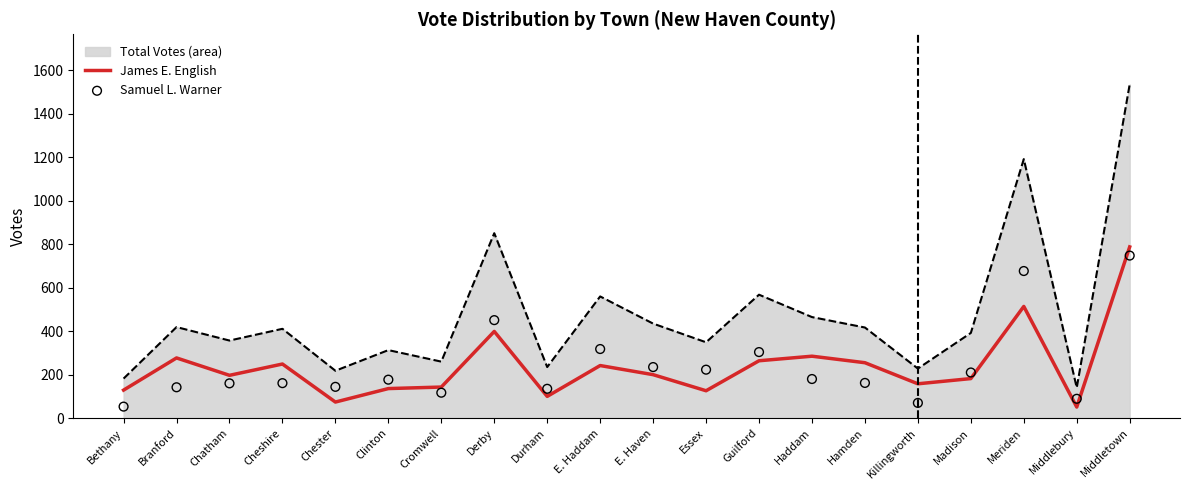

True or false: James E. English has a value of 41 at Madison.

False